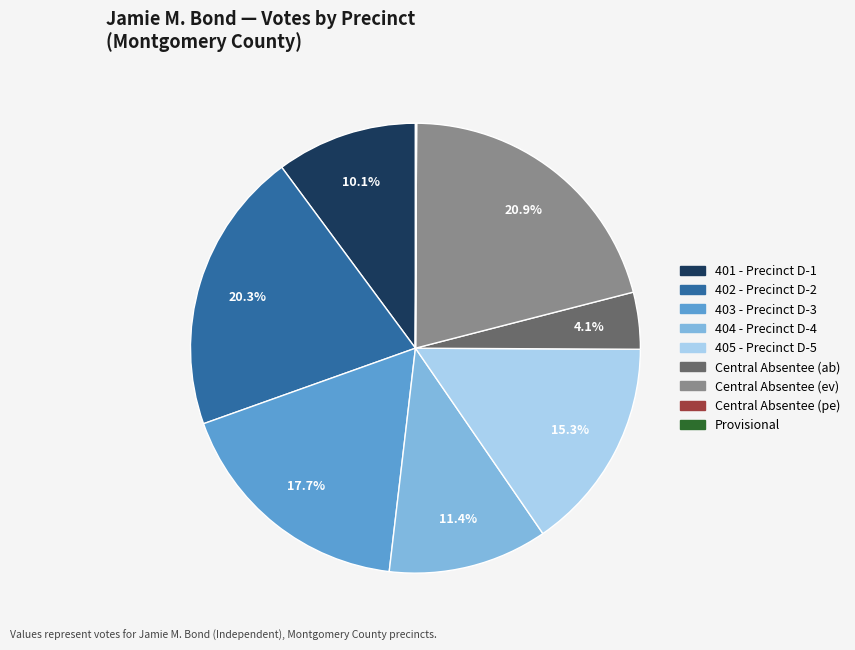

Which slice is the largest?

Central Absentee (ev)